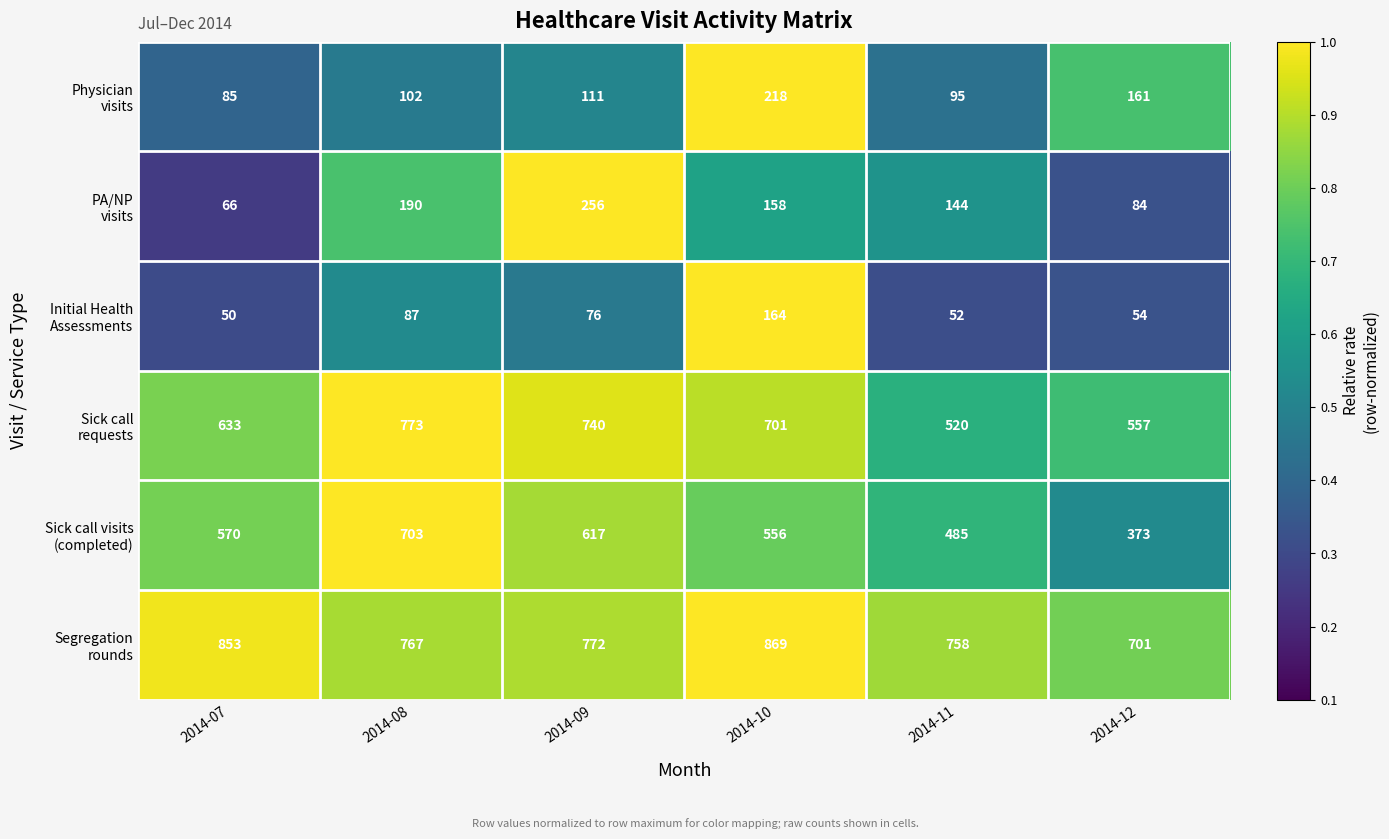

What is the spread (max minus min) of values at 2014-11?

706